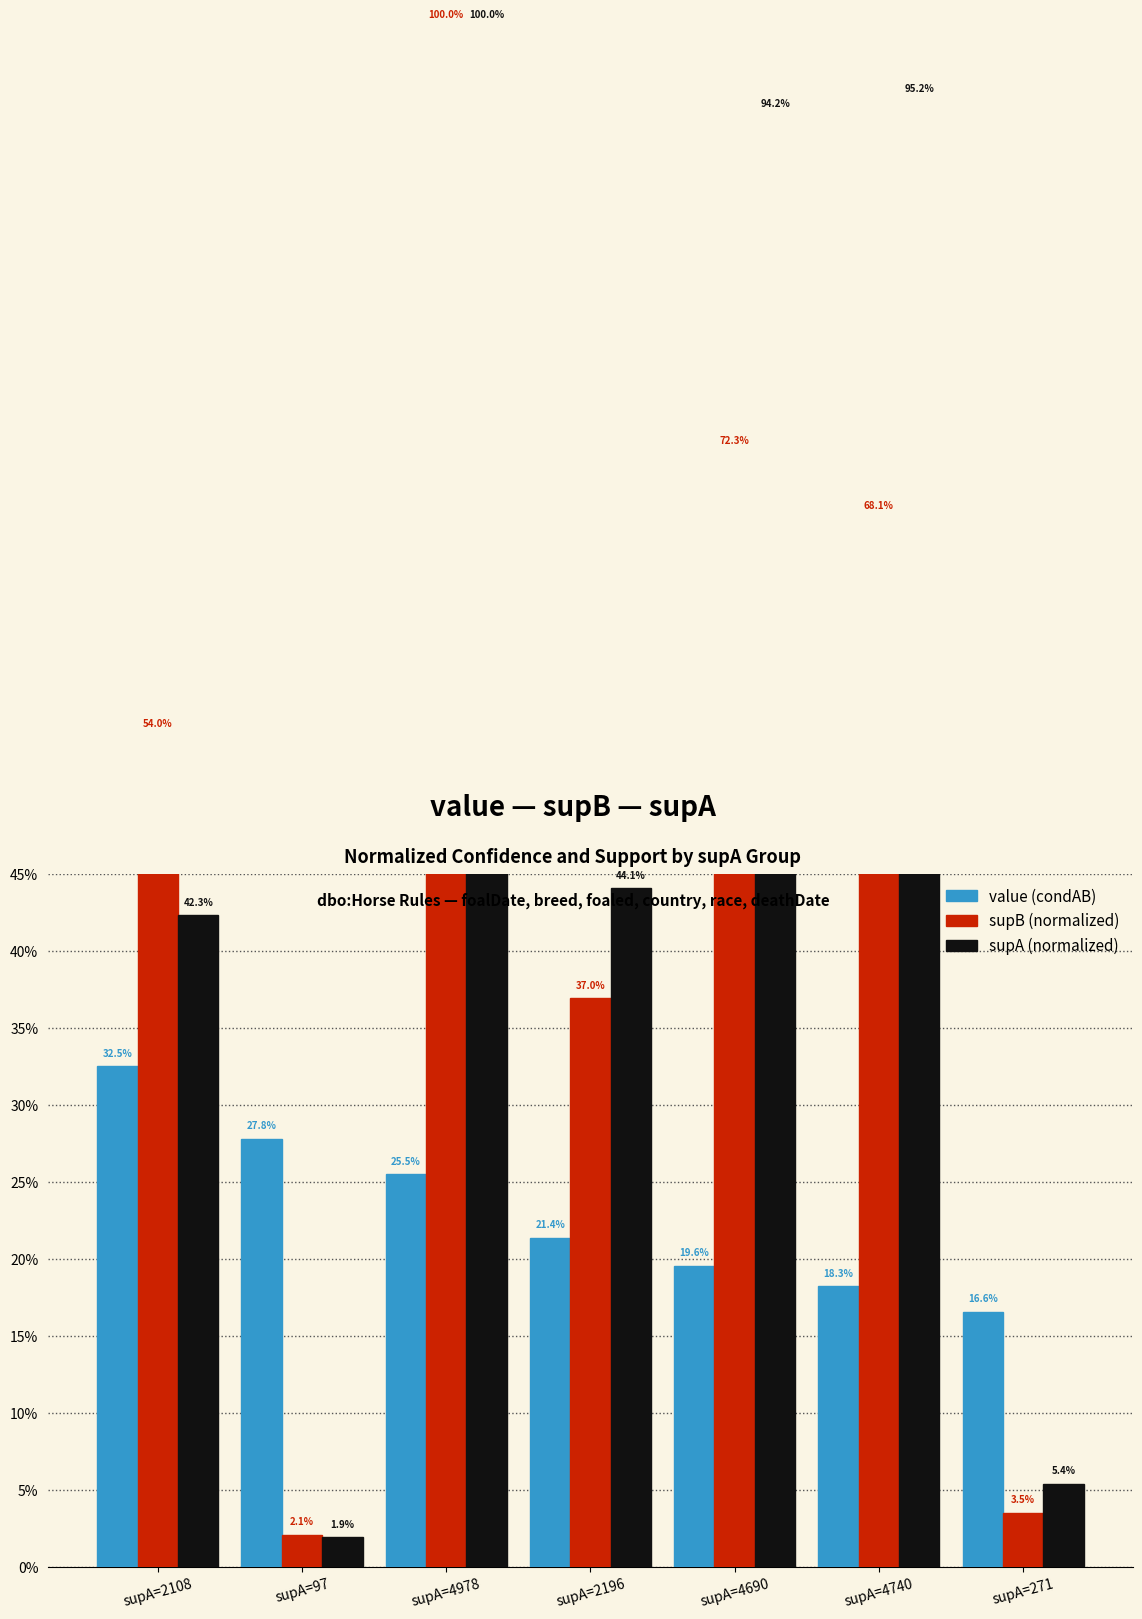

Is the value of supA (normalized) at supA=271 greater than the value of supB (normalized) at supA=4978?

No